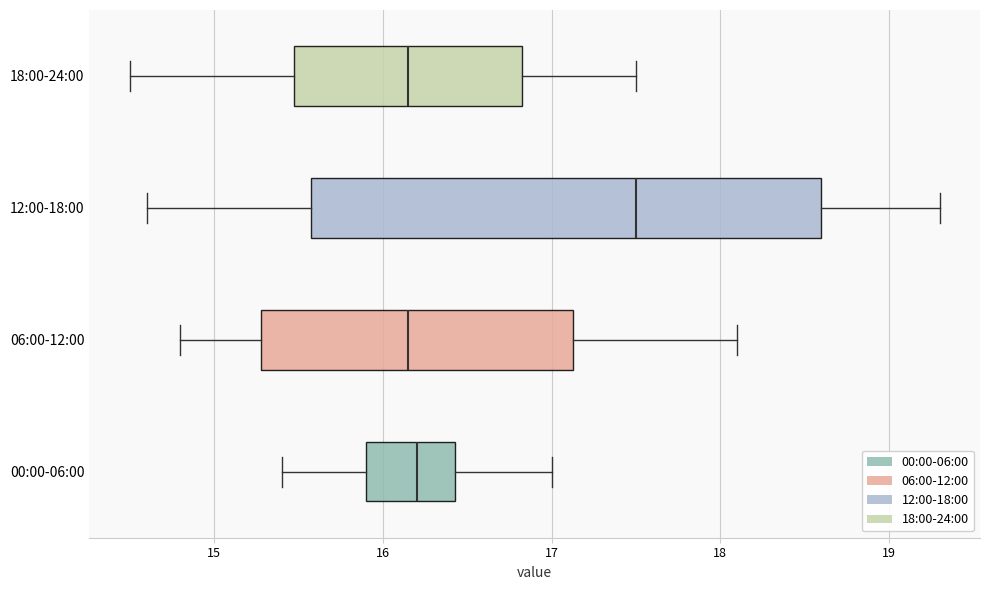

Reading bottom to top, read every box against the x-axis: the position of its median line, the range the box covers, and the ends of its whiskers. The values are not printed on the chart, so give them approximately, as read against the axis.

00:00-06:00: median 16.2, box 15.9 to 16.4, whiskers 15.4 to 17.0
06:00-12:00: median 16.2, box 15.3 to 17.1, whiskers 14.8 to 18.1
12:00-18:00: median 17.5, box 15.6 to 18.6, whiskers 14.6 to 19.3
18:00-24:00: median 16.2, box 15.5 to 16.8, whiskers 14.5 to 17.5